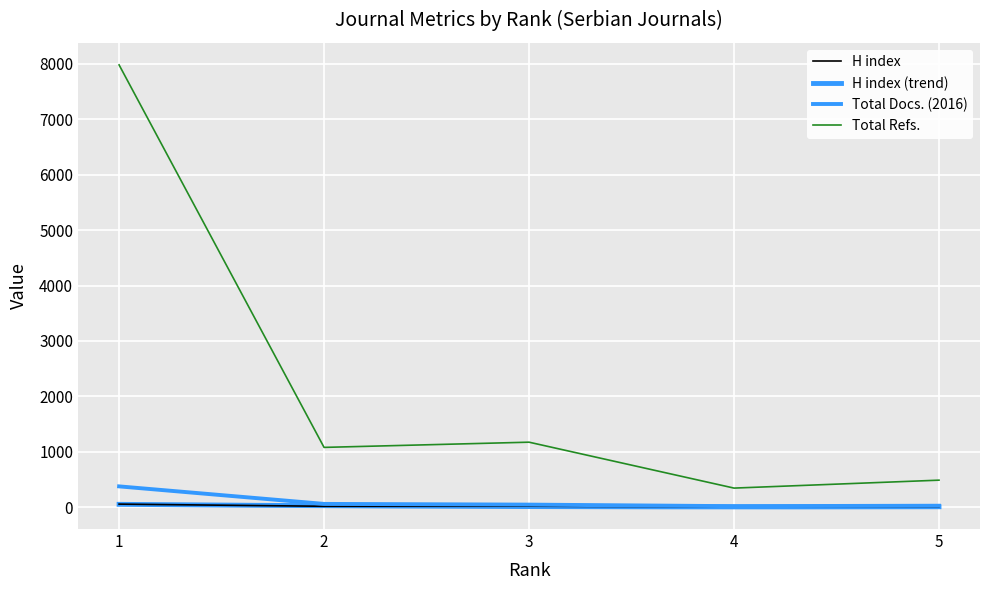

At which category is the sum across all series the highest?

1